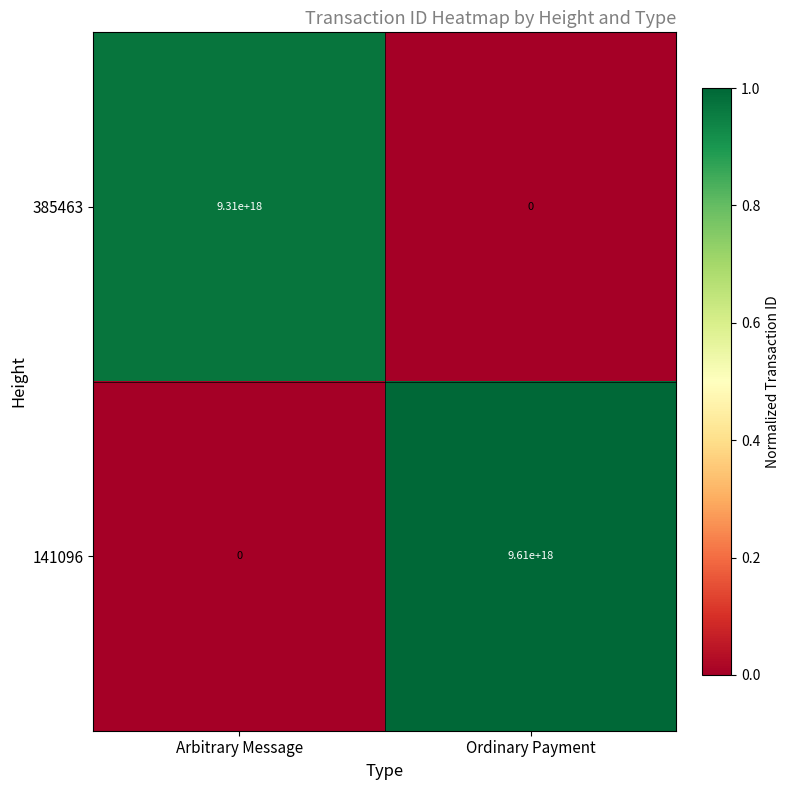

Which series changed the most between Arbitrary Message and Ordinary Payment?

141096